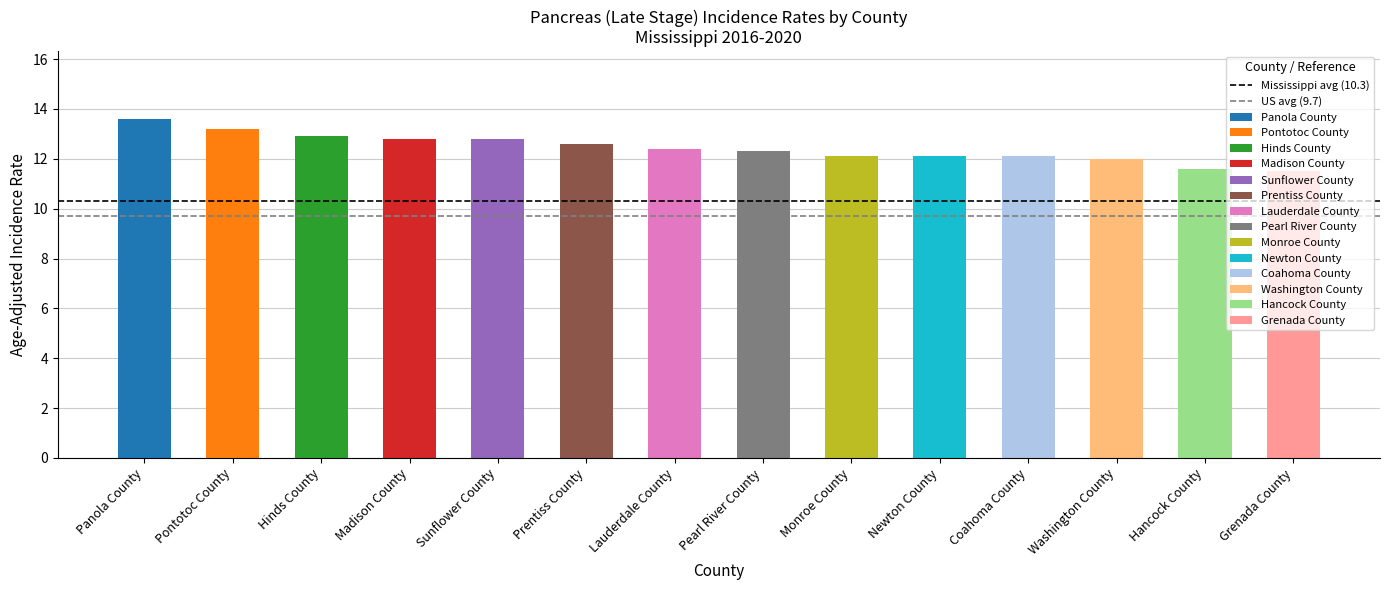

What is the minimum value for Mississippi avg (10.3)?

10.3